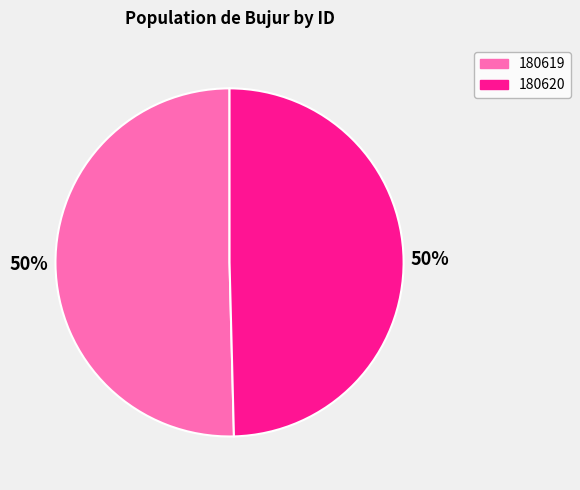

What percentage is the 180619 slice, to the nearest percent?

50%